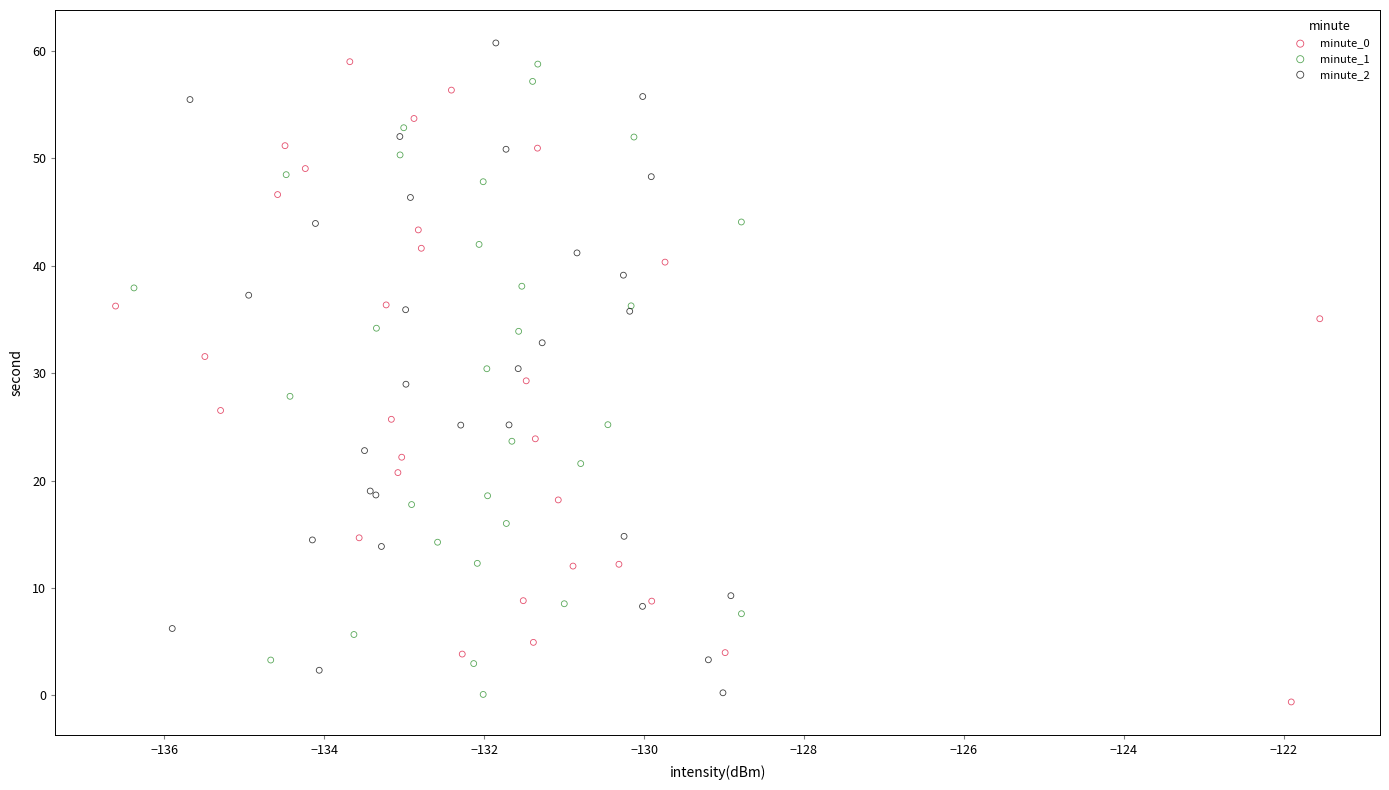

What are all the series names shown in the legend?

minute_0, minute_1, minute_2